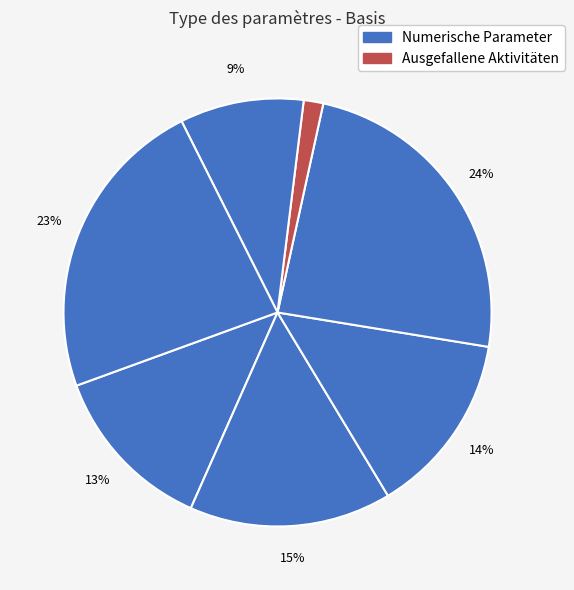

Count the number of slices in the pie.

7